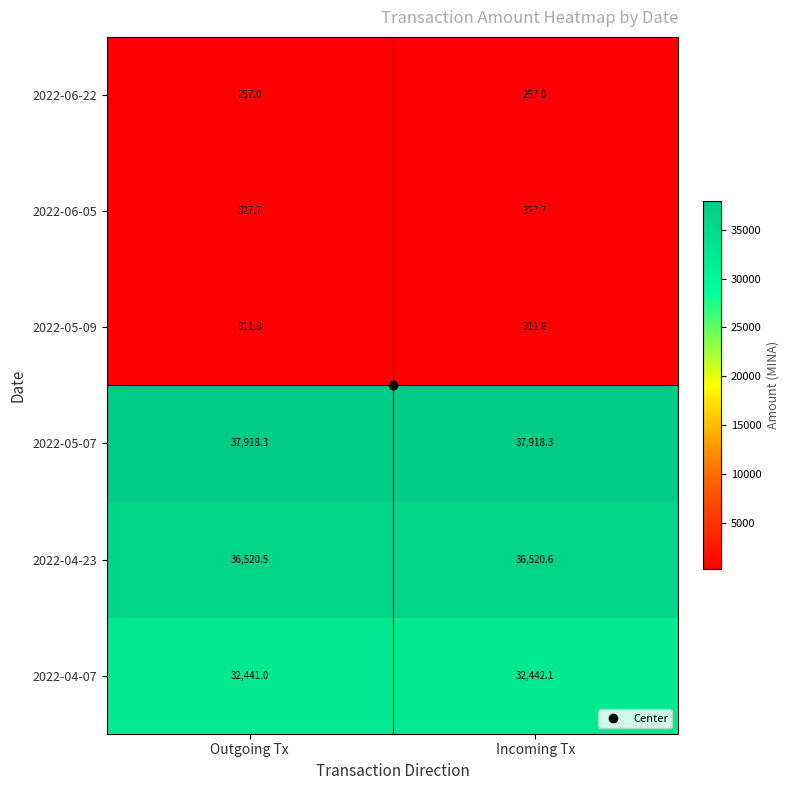

What is the minimum value shown in the chart?

257.0